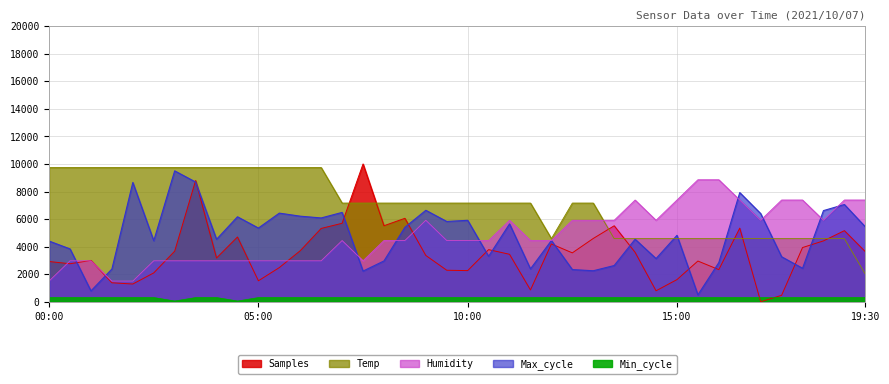

Where does the Humidity series first go above 4441?

07:00